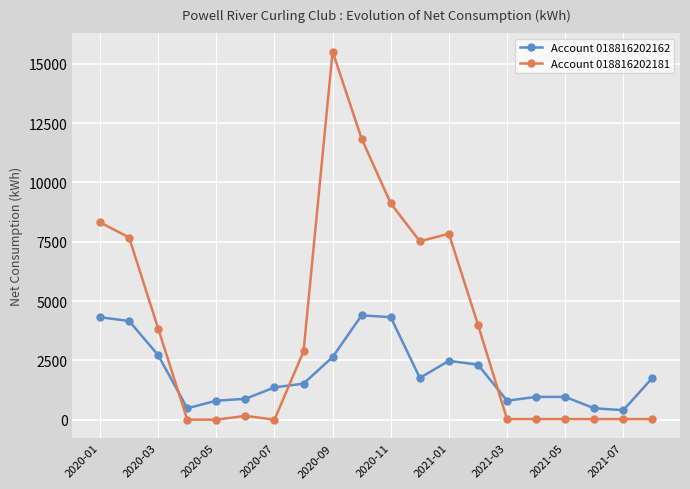

Which series has the largest range (max minus min)?

Account 018816202181